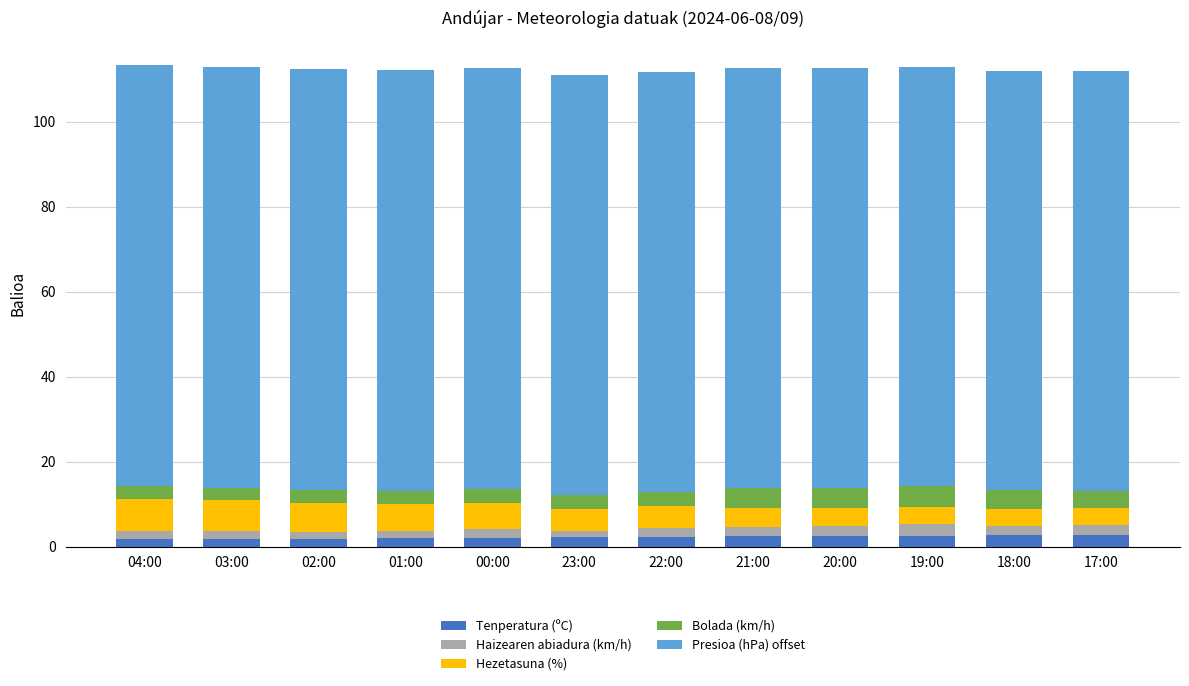

What is the sum of all Tenperatura (ºC) values?

26.9